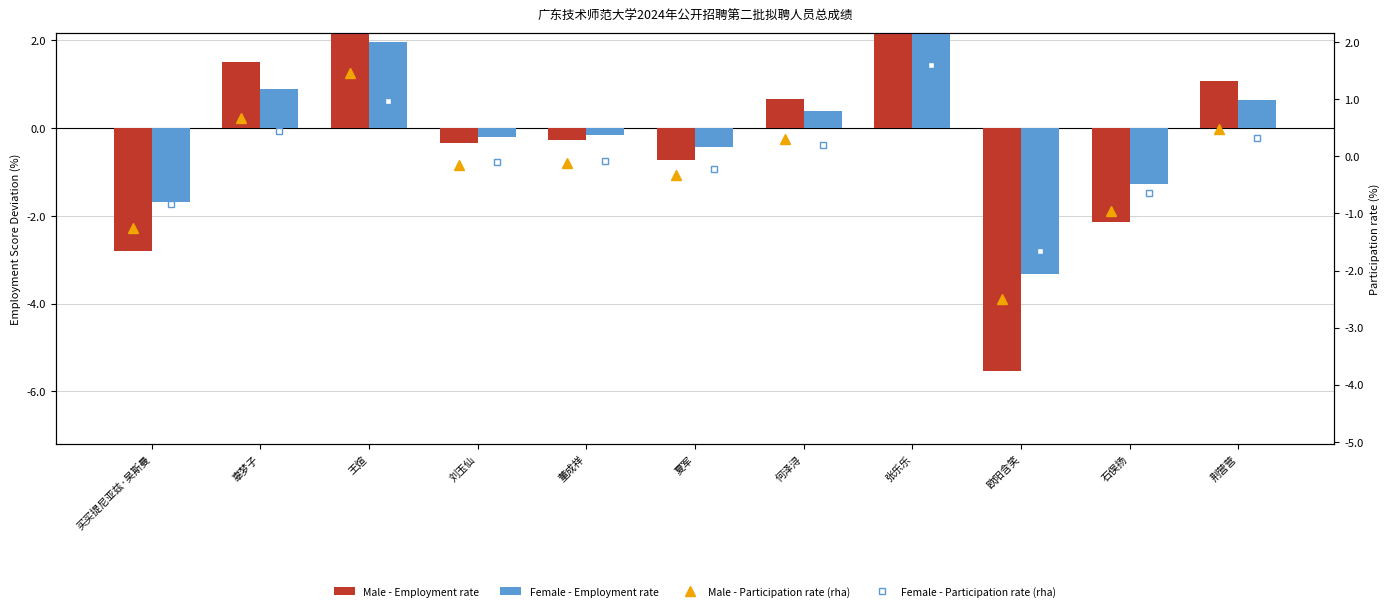

What is the difference between the maximum and minimum values in the Female - Employment rate series?

6.5